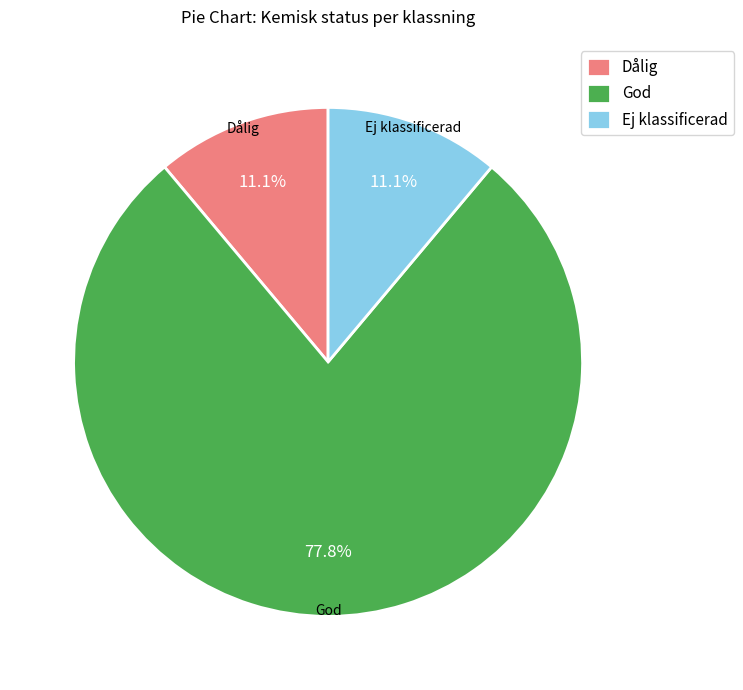

Between Dålig and God, which is larger?

God